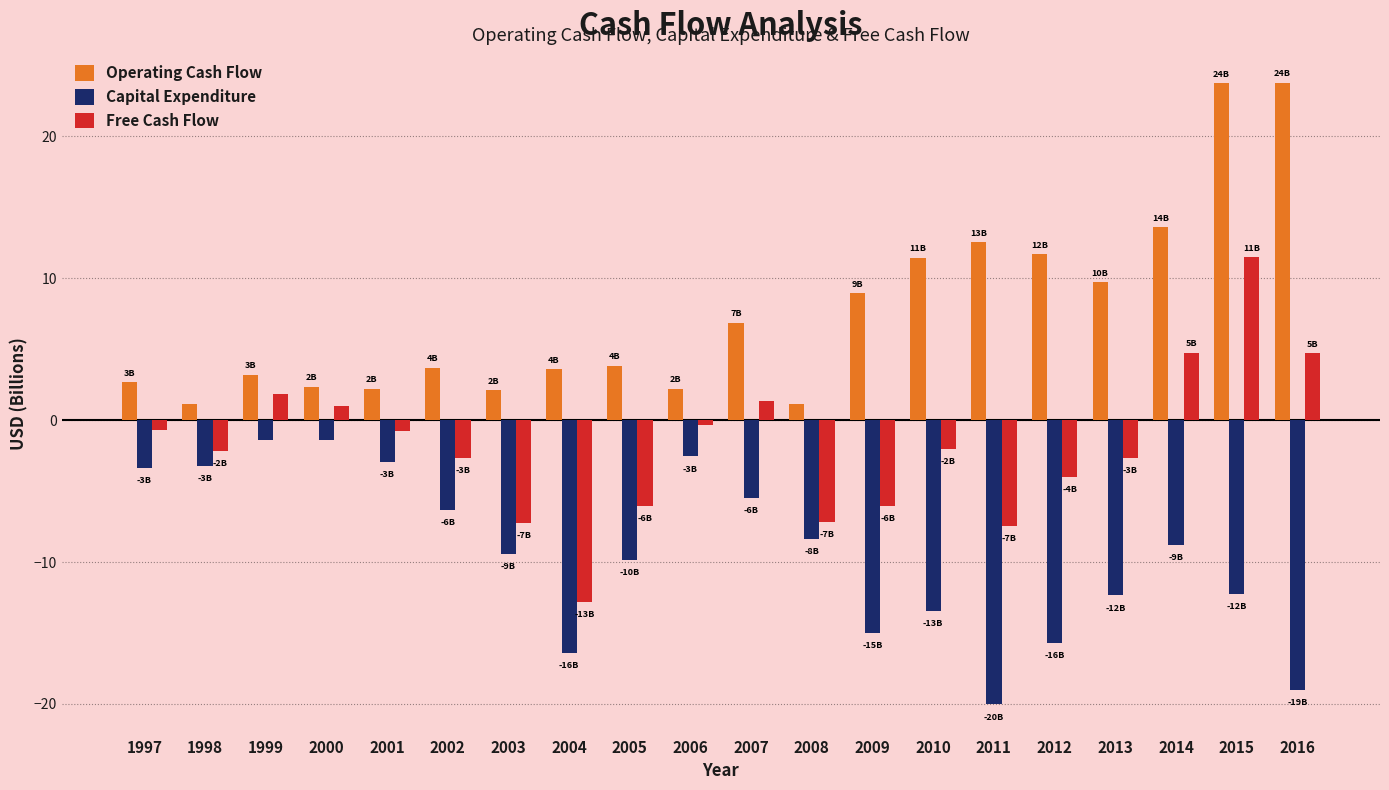

Rank the series by their maximum value, from lowest to highest.

Capital Expenditure, Free Cash Flow, Operating Cash Flow